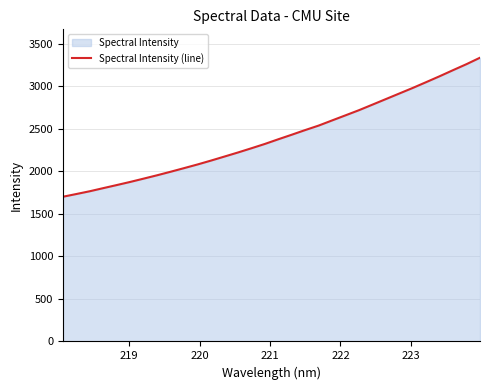

What is the difference between the maximum and minimum values?

1635.1